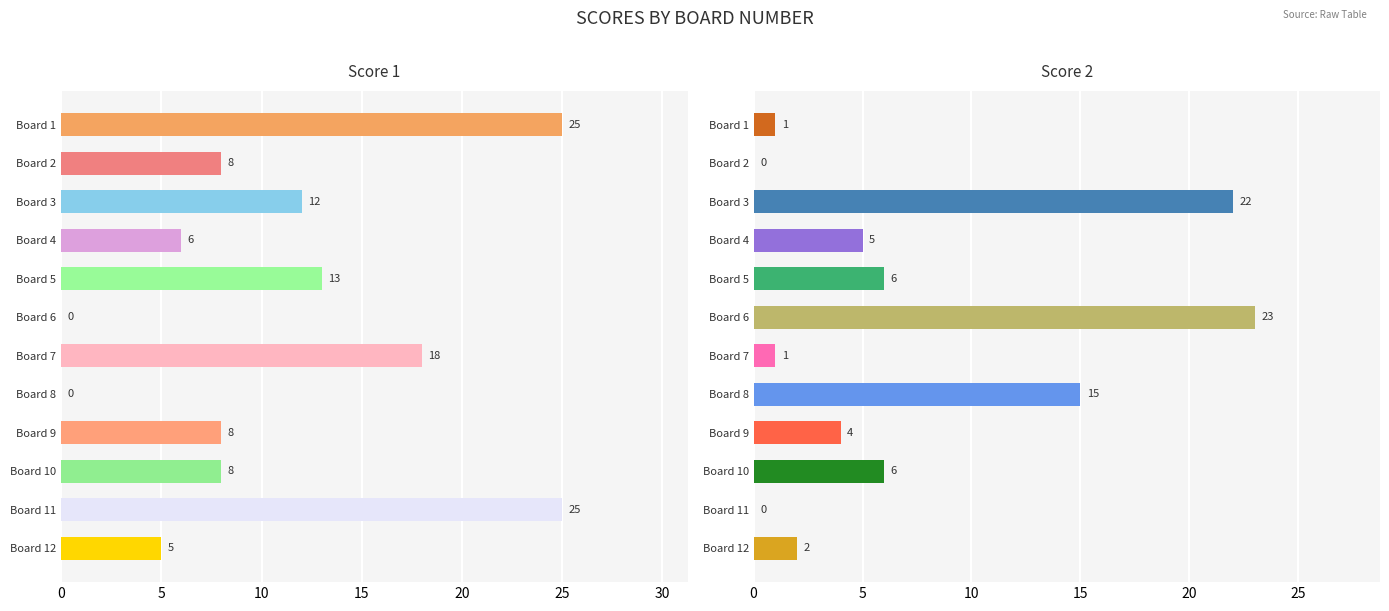

What is the maximum value for Score 2?

23